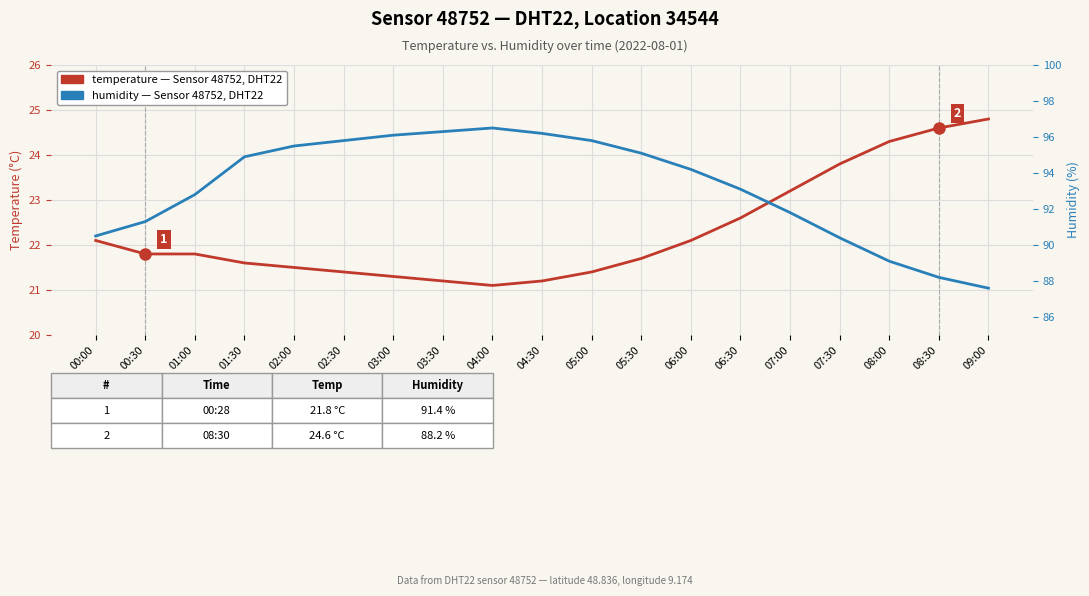

True or false: temperature (°C) and humidity (%) cross at least once.

False